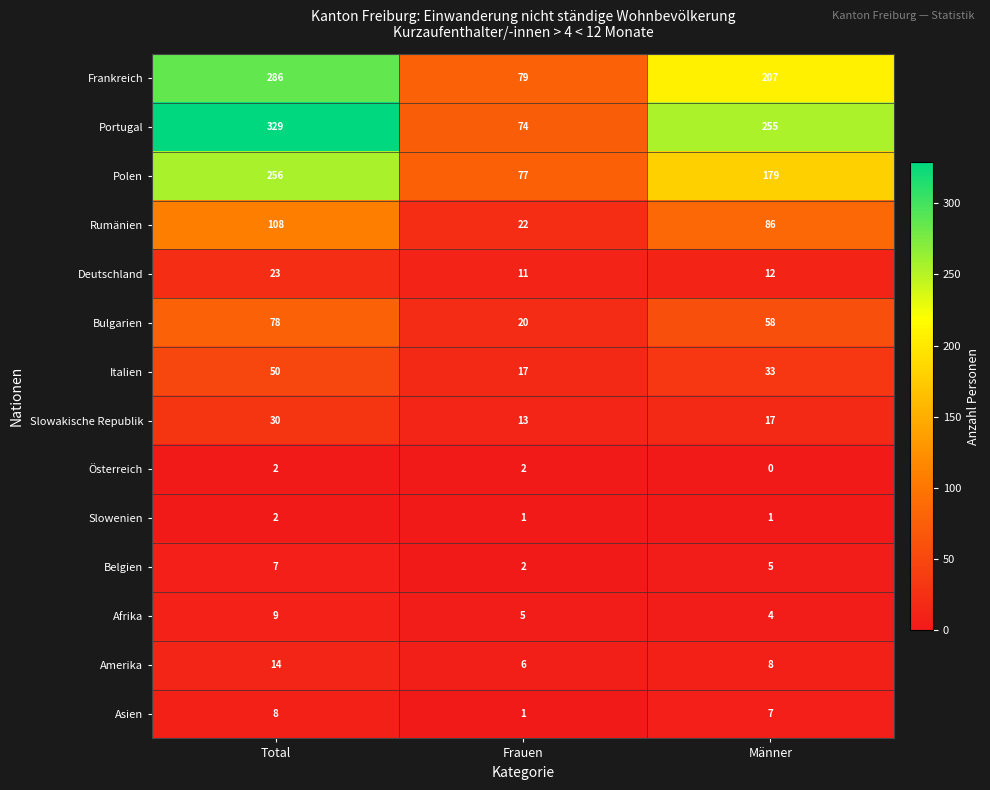

True or false: Slowakische Republik has a value of 15 at Total.

False